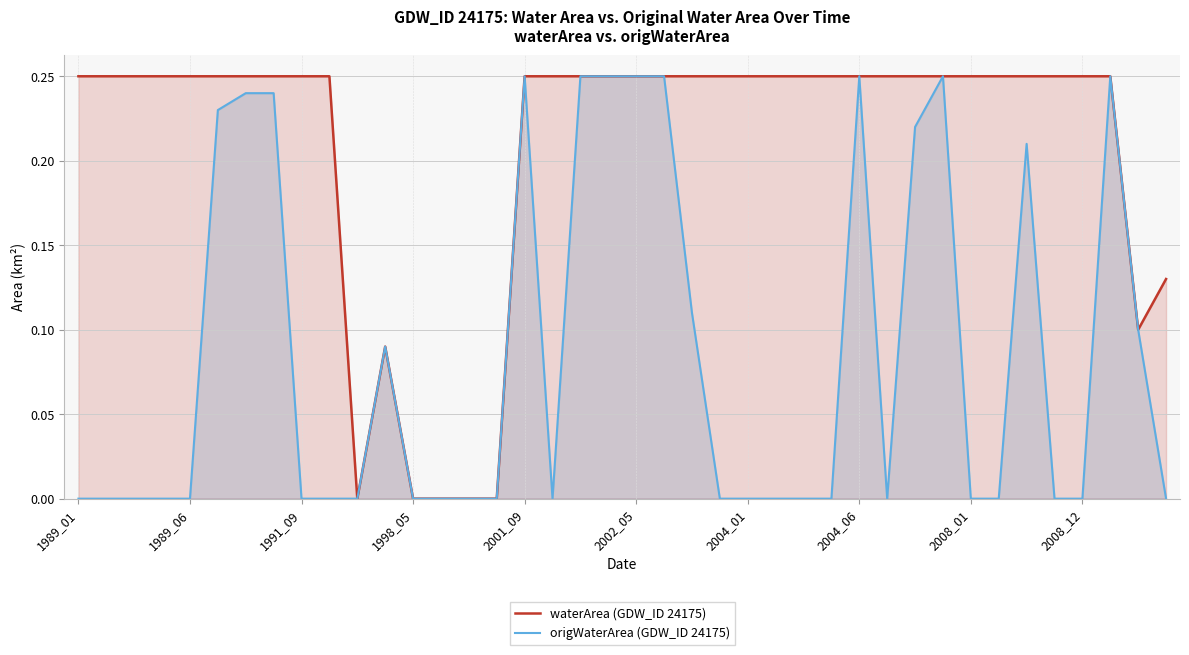

Where is the first local maximum for waterArea (GDW_ID 24175)?

11